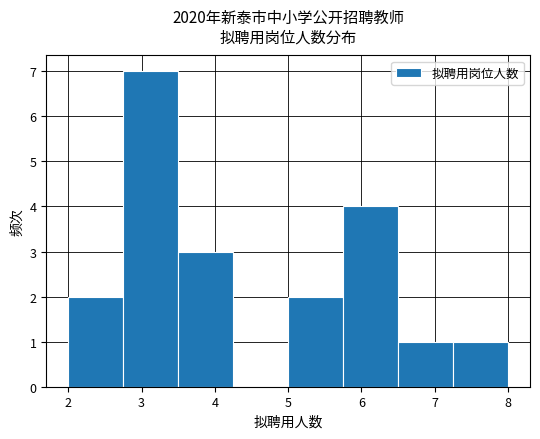

Reading left to right, list every bar in this chart as the range it spans on the x-axis followed by its height. Neither the bar edges nor the heights are printed on the chart, so give them approximately, as read against the axes.

2.00 to 2.75: 2
2.75 to 3.50: 7
3.50 to 4.25: 3
4.25 to 5.00: 0
5.00 to 5.75: 2
5.75 to 6.50: 4
6.50 to 7.25: 1
7.25 to 8.00: 1